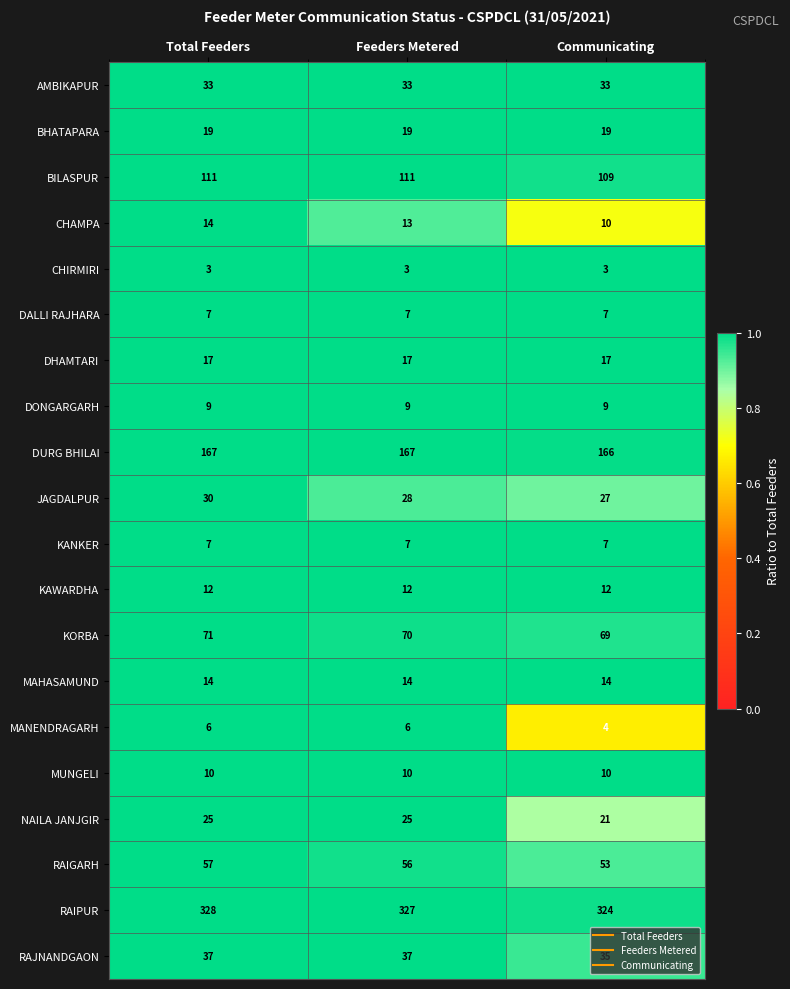

What is the spread (max minus min) of values at Total Feeders?

325